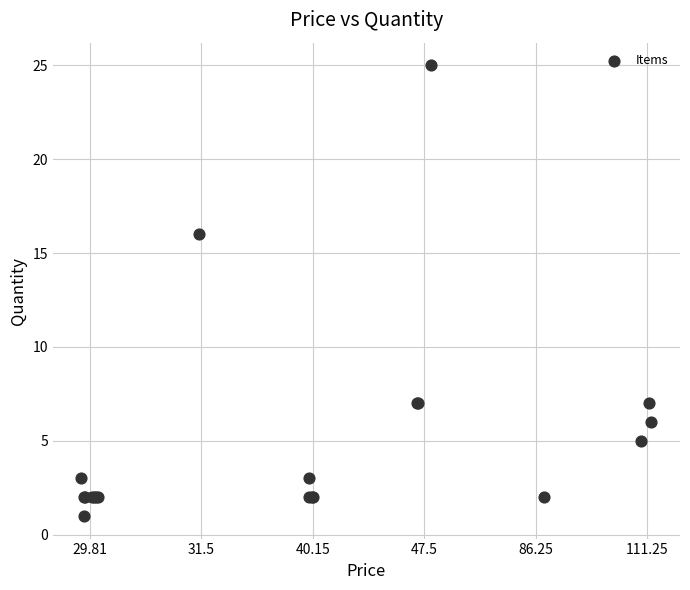

What Y value in the scatter plot is closest to 13?

16